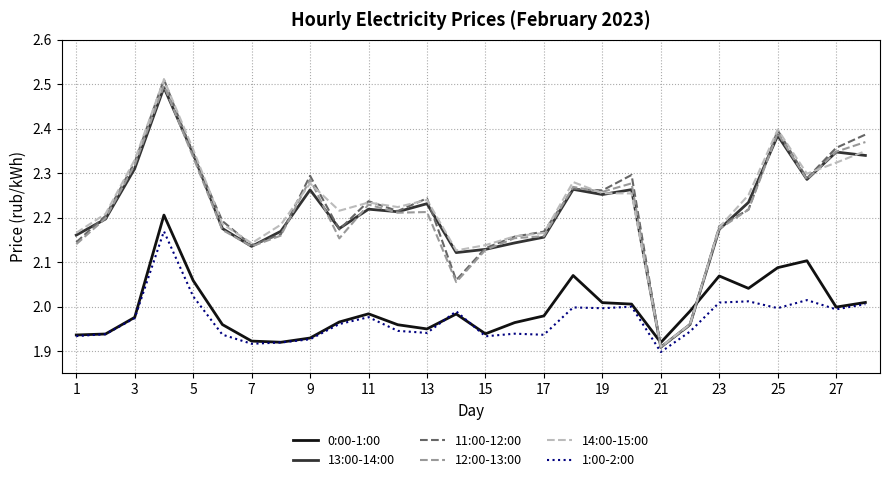

Which series has the widest spread of values?

11:00-12:00